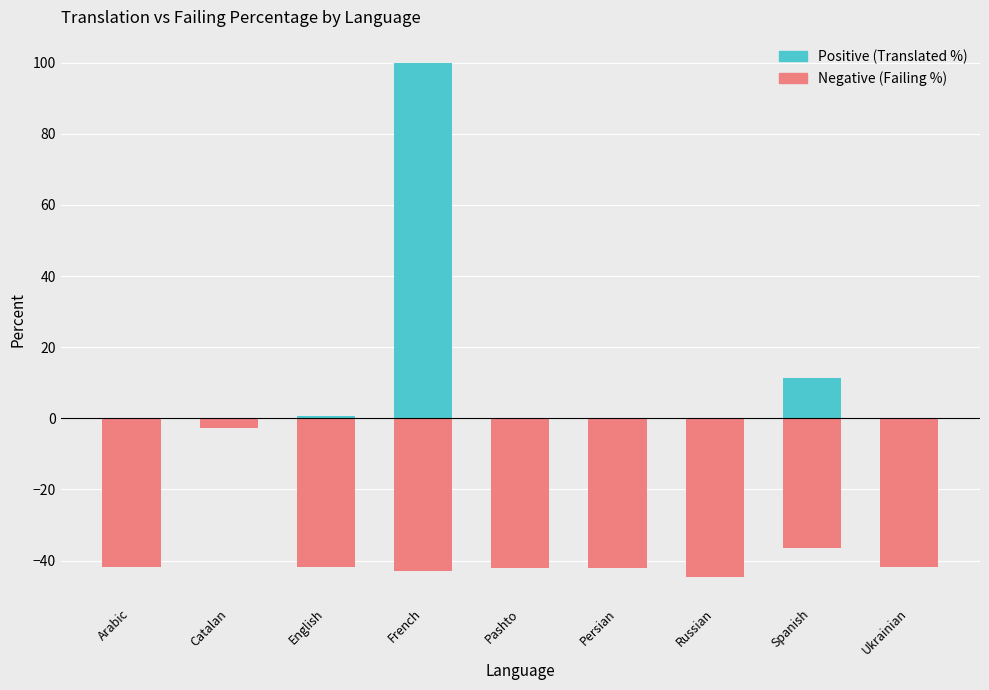

Count the number of data series in this chart.

2